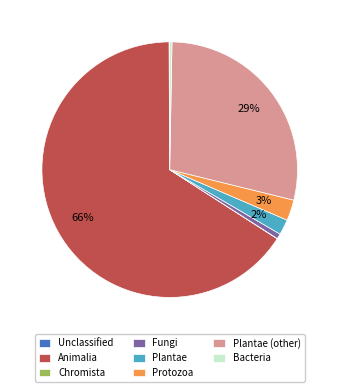

Which category has the biggest portion of the pie?

Animalia